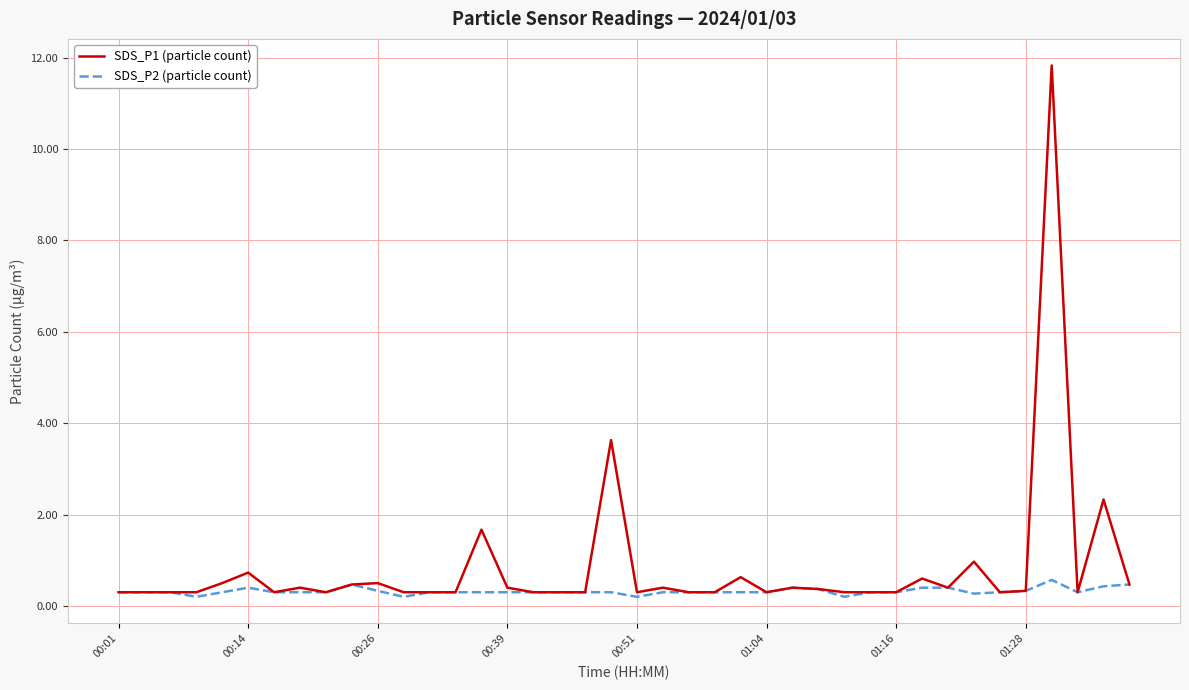

Count the number of data series in this chart.

2